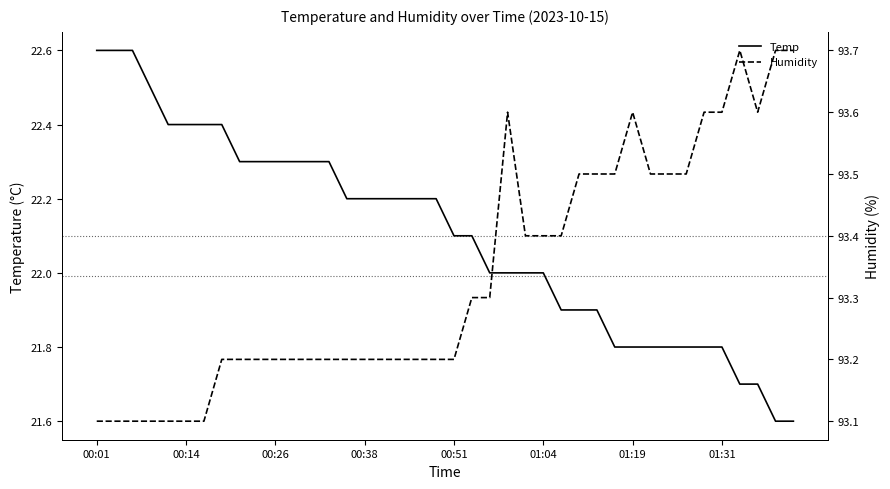

Does the chart display data point markers on the line(s)?

No